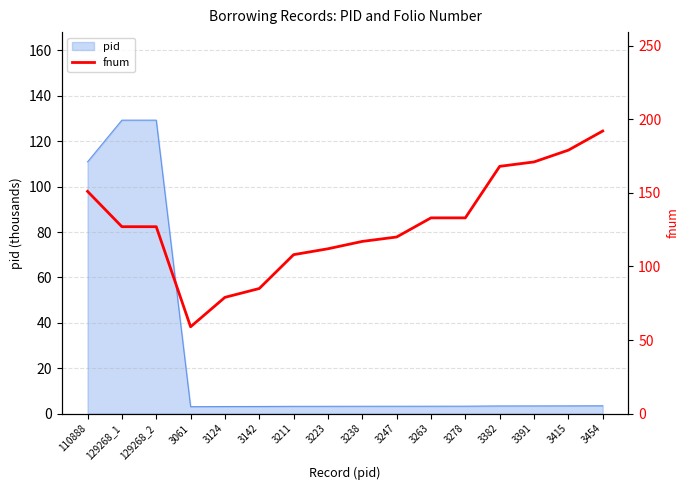

What is the change in value from 3142 to 3278?

+48